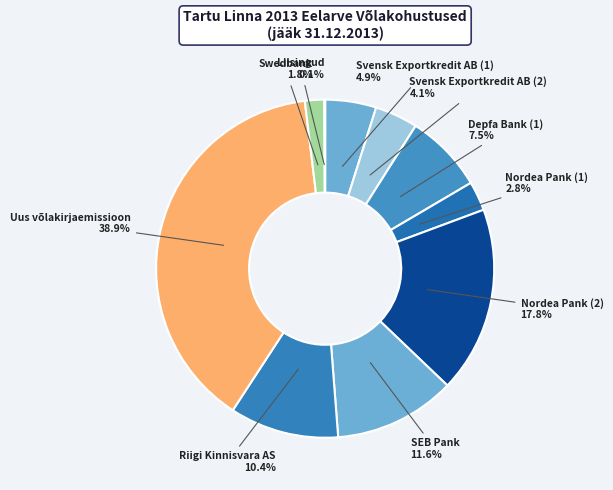

What percentage is NOT represented by SEB Pank?

88.4%